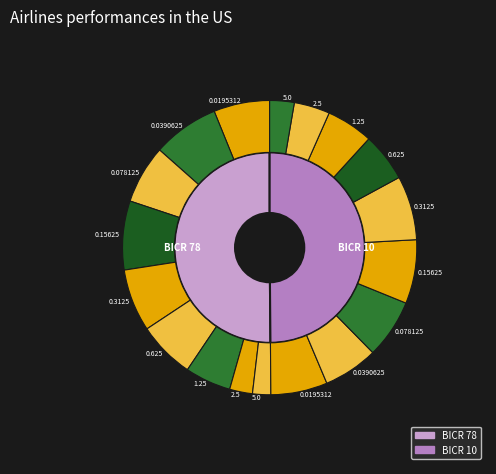

Between 0.078125 and 0.15625, which series saw the biggest shift?

BICR 78